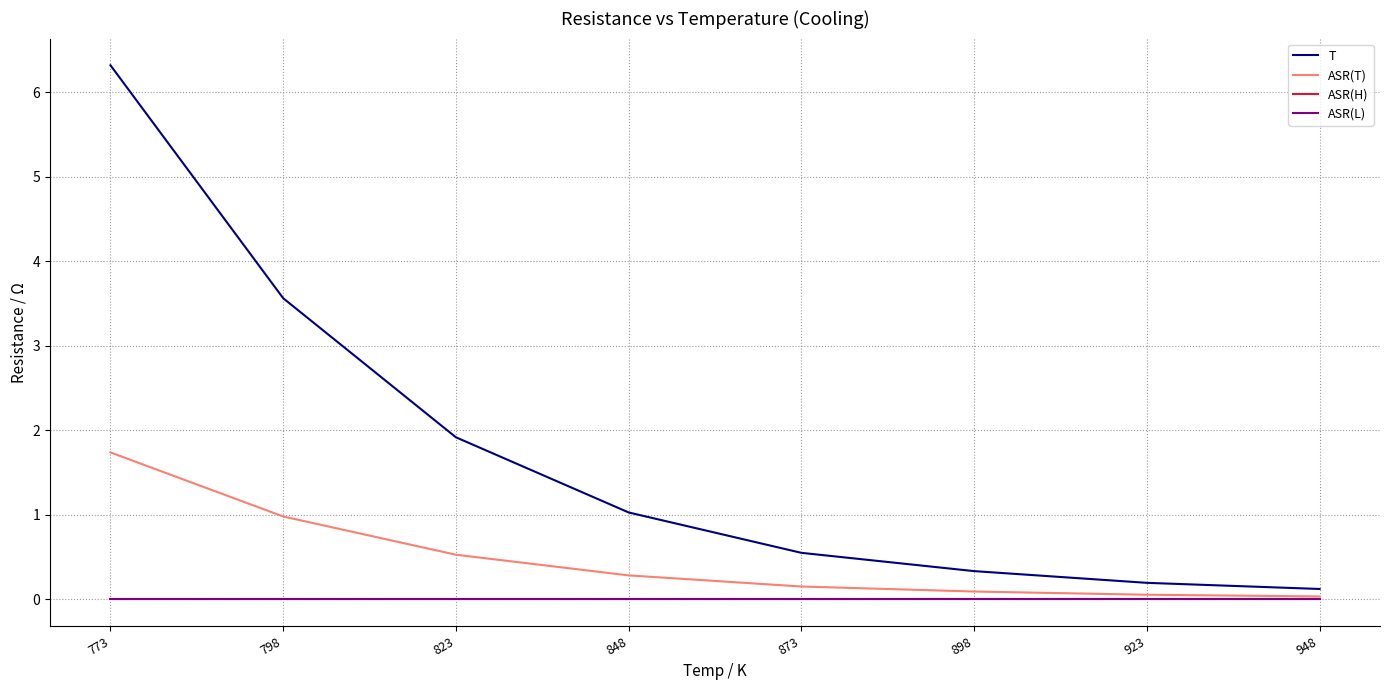

True or false: ASR(L) and ASR(T) cross at least once.

False